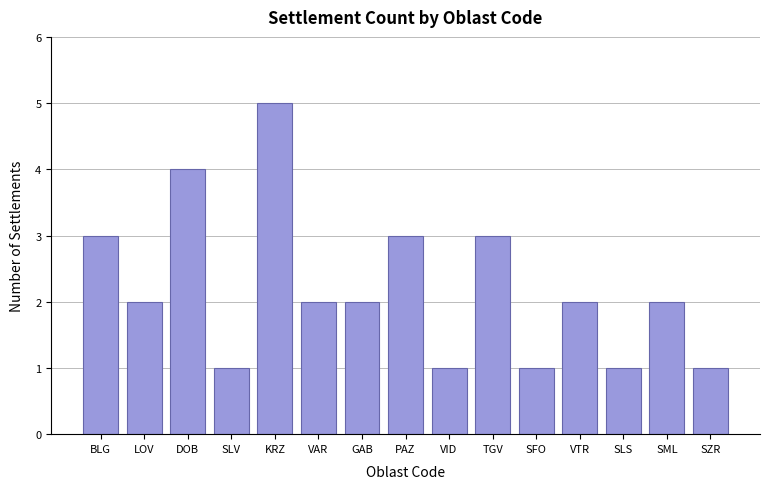

The chart shows a value of 2 at SLV. True or false?

False